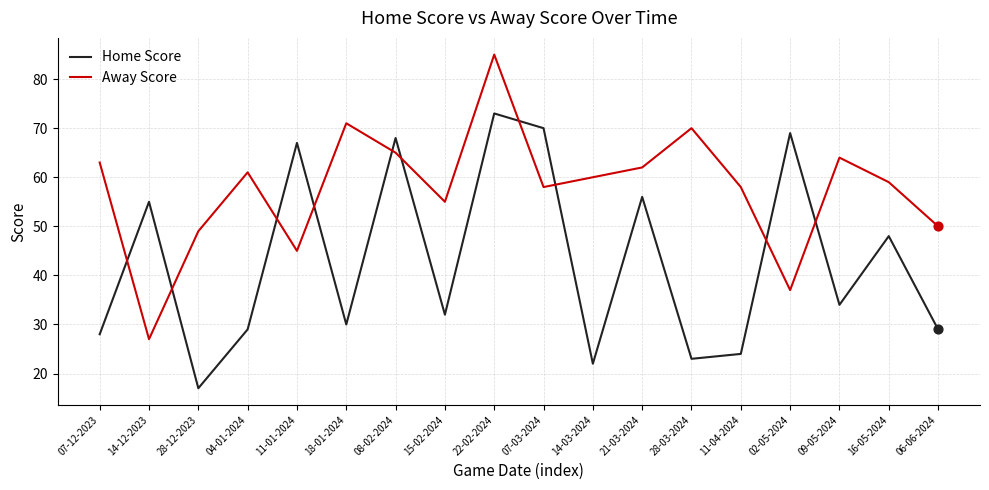

At how many categories does at least one series exceed 82?

1